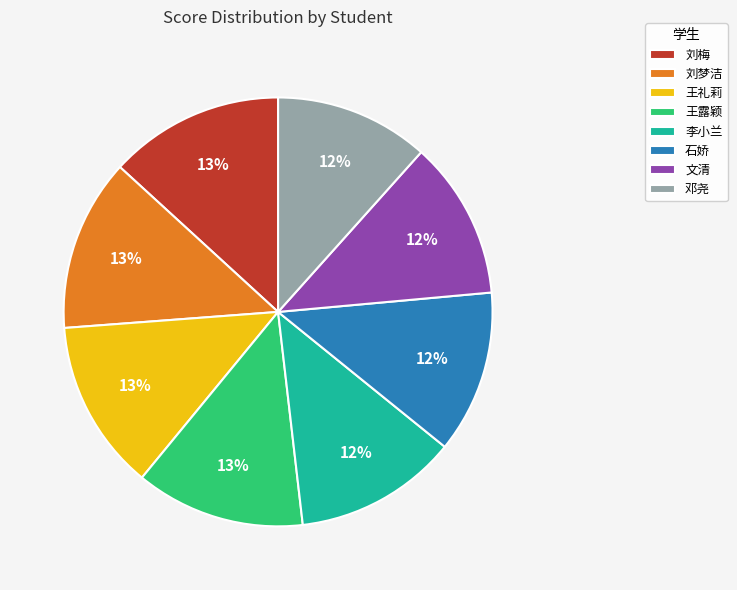

What percentage is the 文清 slice, to the nearest percent?

12%